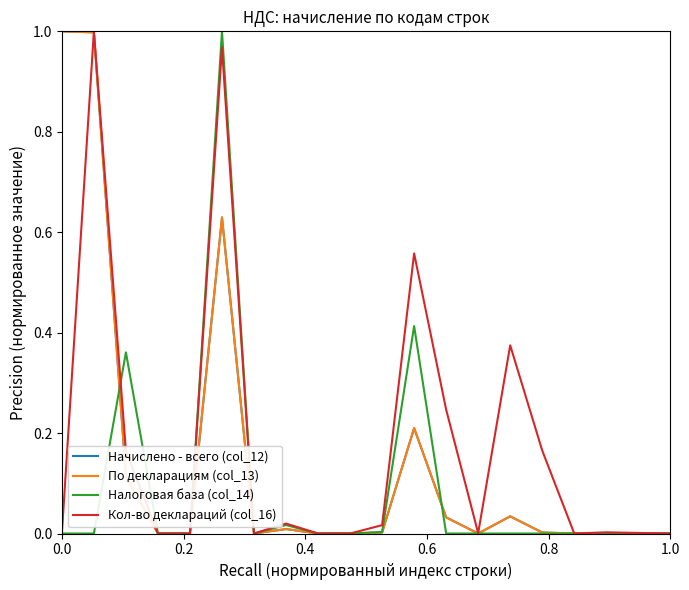

The value of По декларациям (col_13) at 1.0 is 0.6. True or false?

False